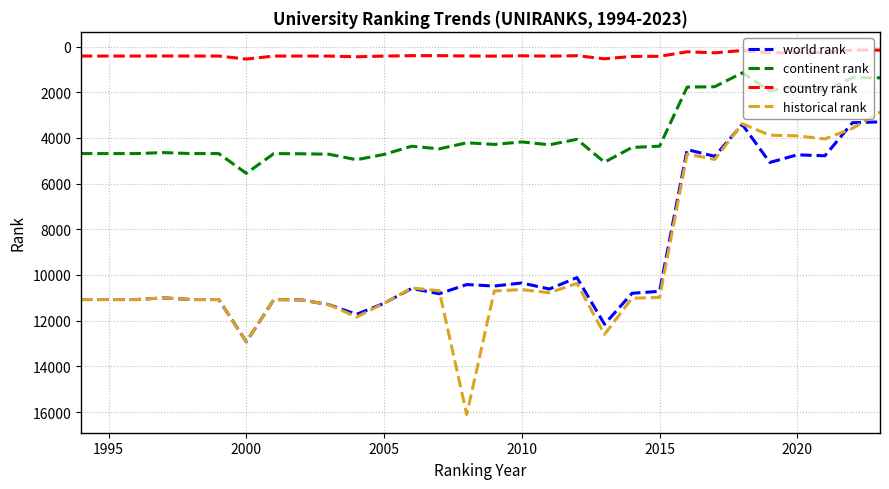

What are all the series names shown in the legend?

world rank, continent rank, country rank, historical rank